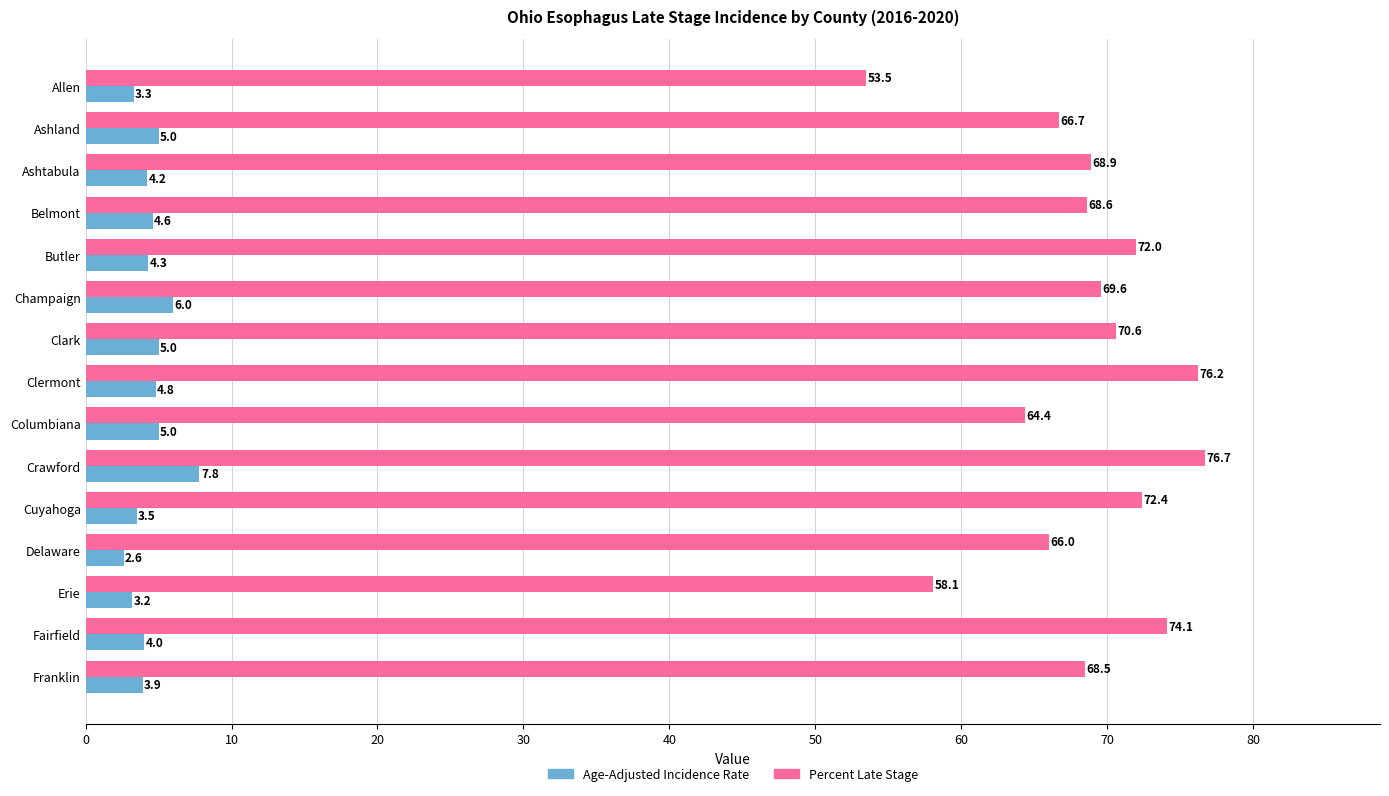

What is the difference between the maximum and minimum values in the Age-Adjusted Incidence Rate series?

5.2